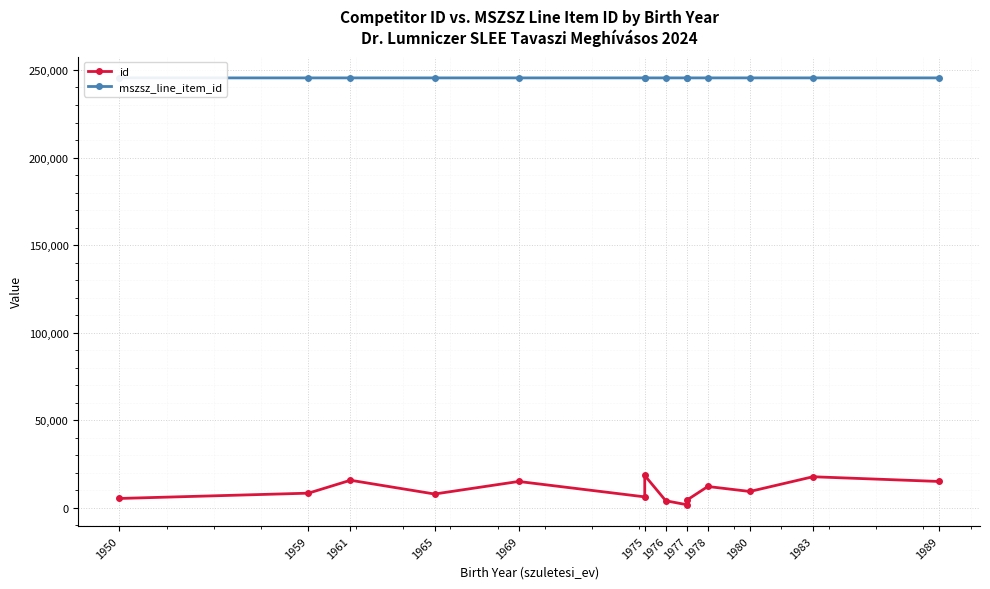

What is the total value across all series at 1950?

250767